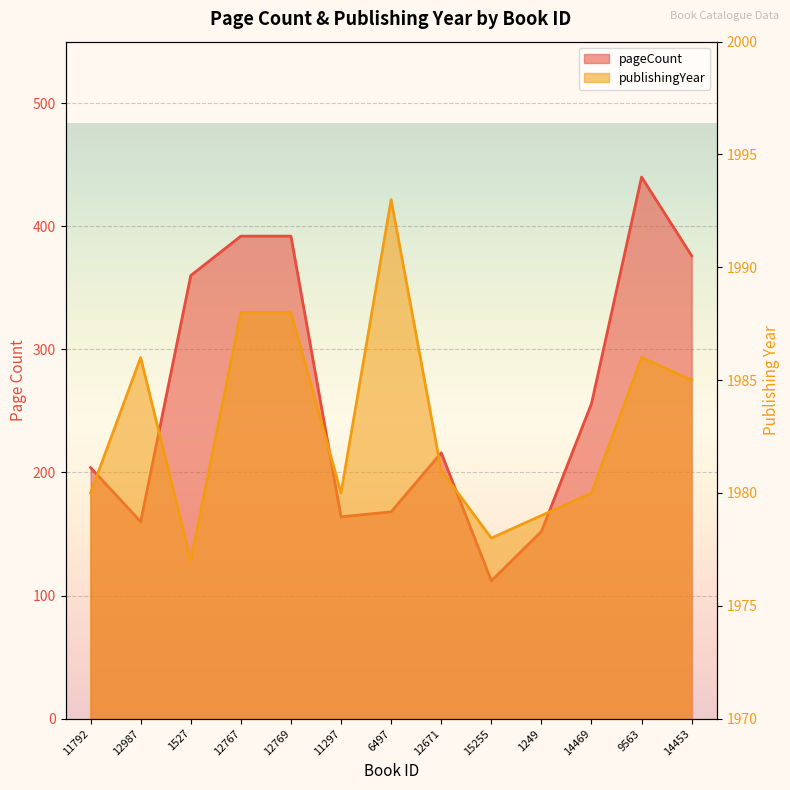

True or false: pageCount and publishingYear intersect in this chart.

False